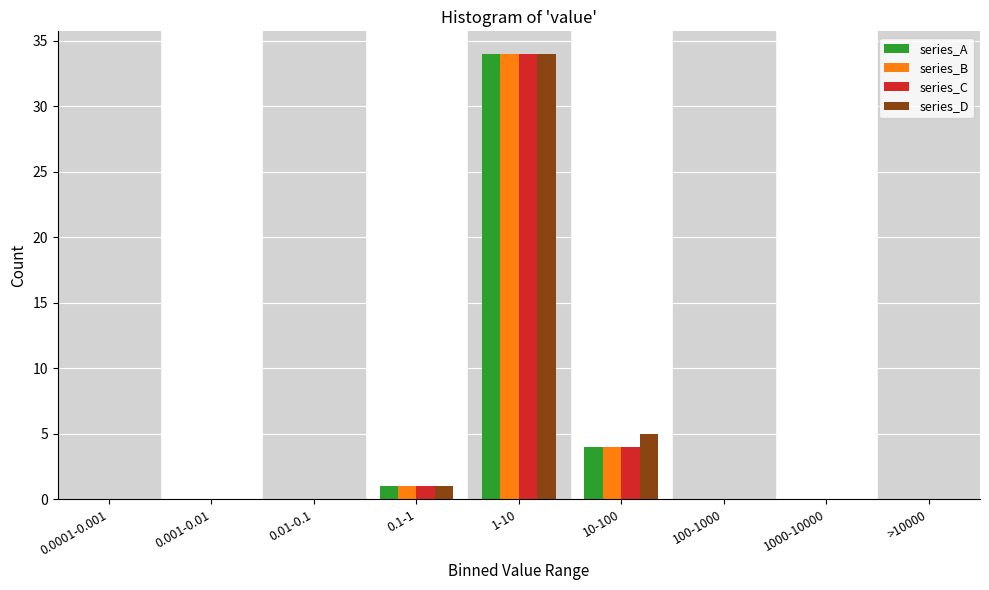

At which label does series_C reach its peak?

1-10